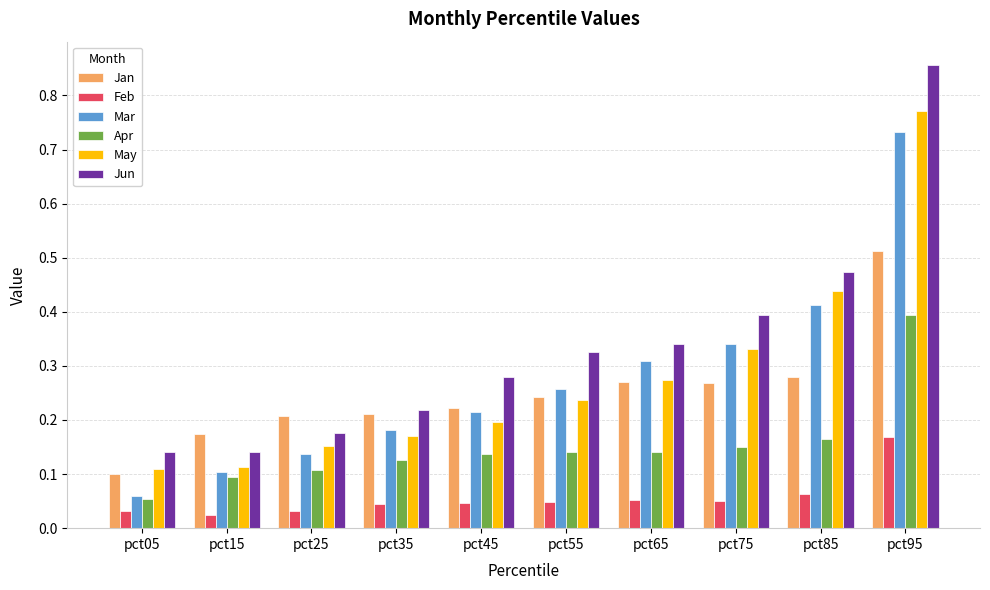

Rank the series by their maximum value, from lowest to highest.

Feb, Apr, Jan, Mar, May, Jun